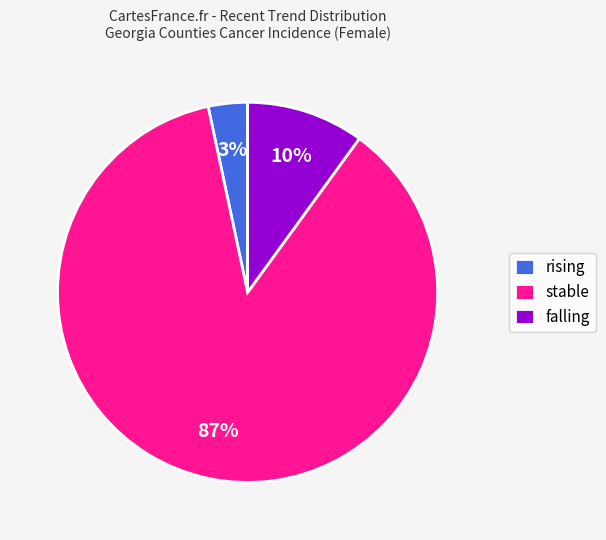

Is rising the majority of the pie?

No